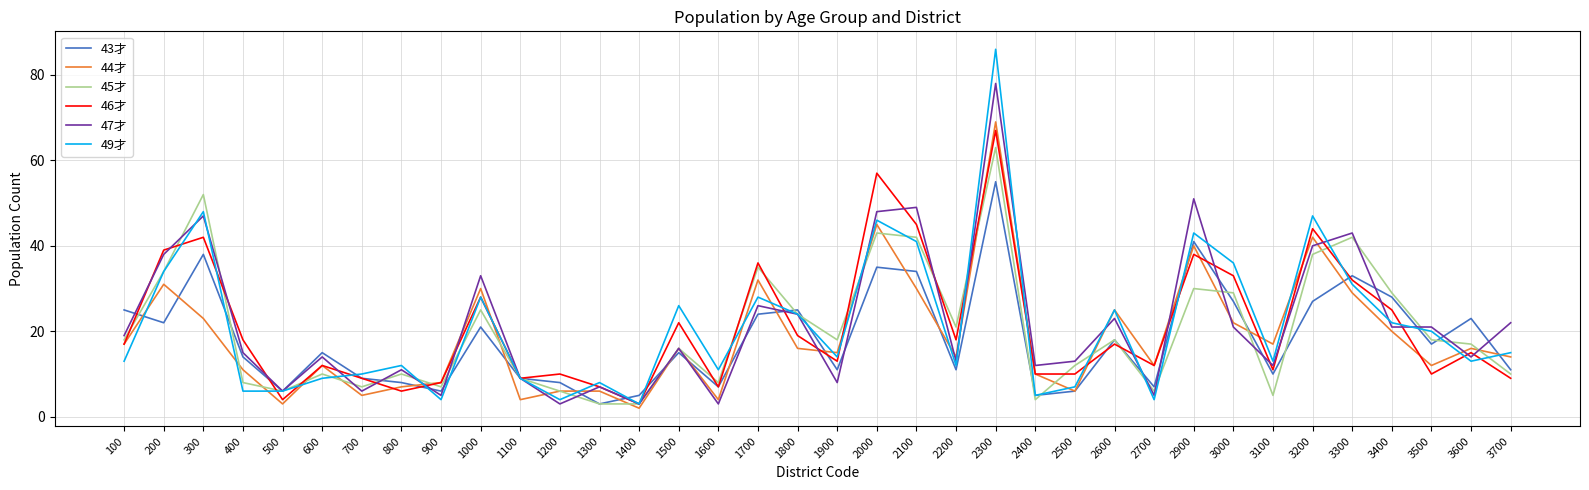

True or false: 45才 has a value of 11 at 3500.

False